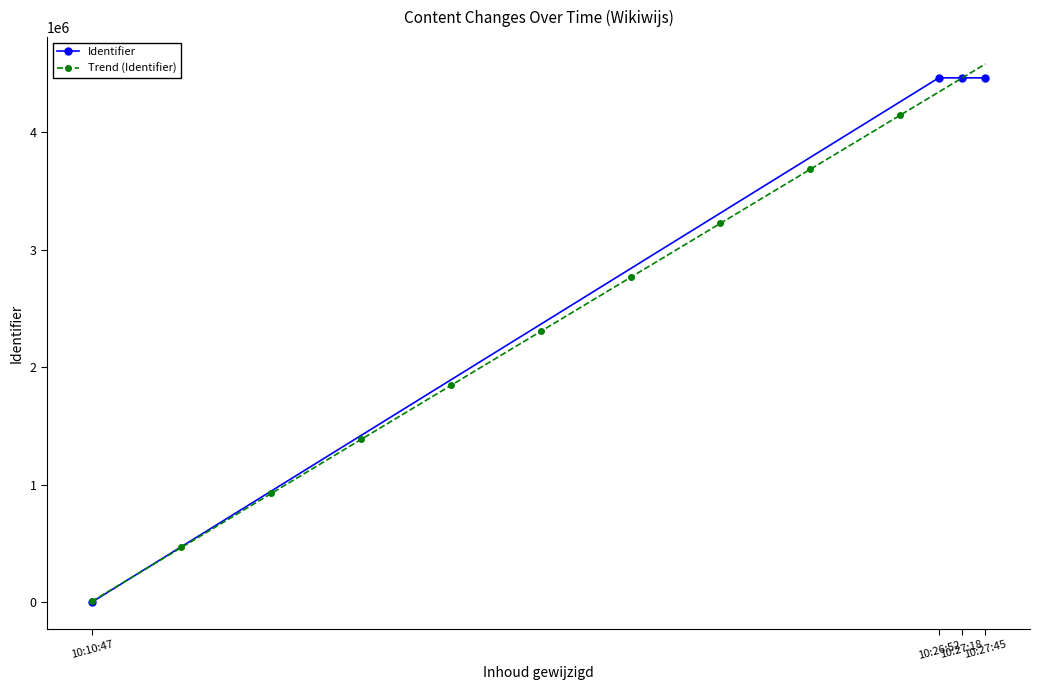

Count the number of values greater than 4460856.

1